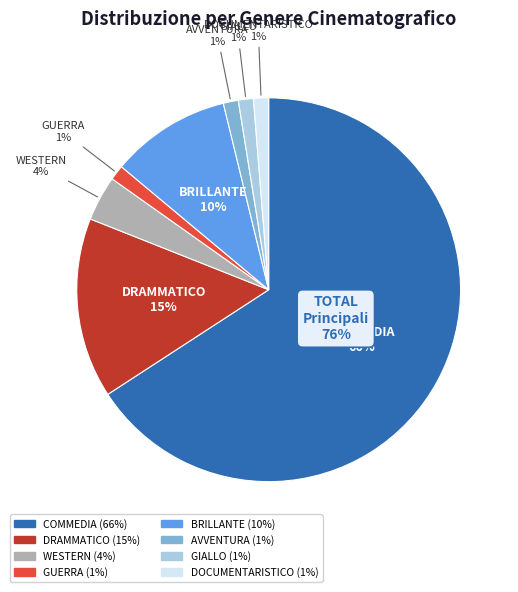

Is it true that GUERRA is 10% of the pie?

False